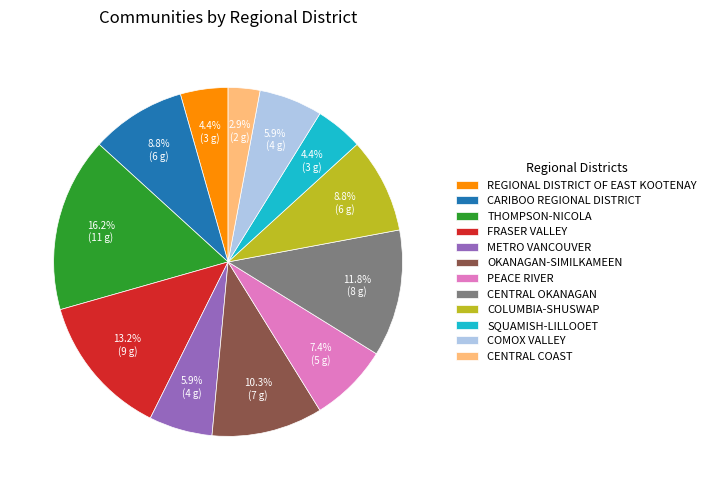

Which slice is the largest?

THOMPSON-NICOLA